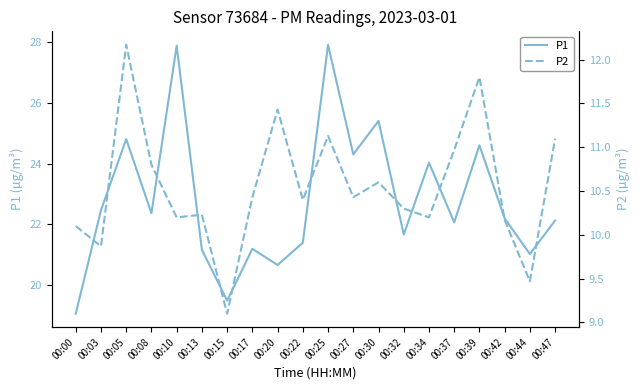

At which category is the sum across all series the highest?

00:25